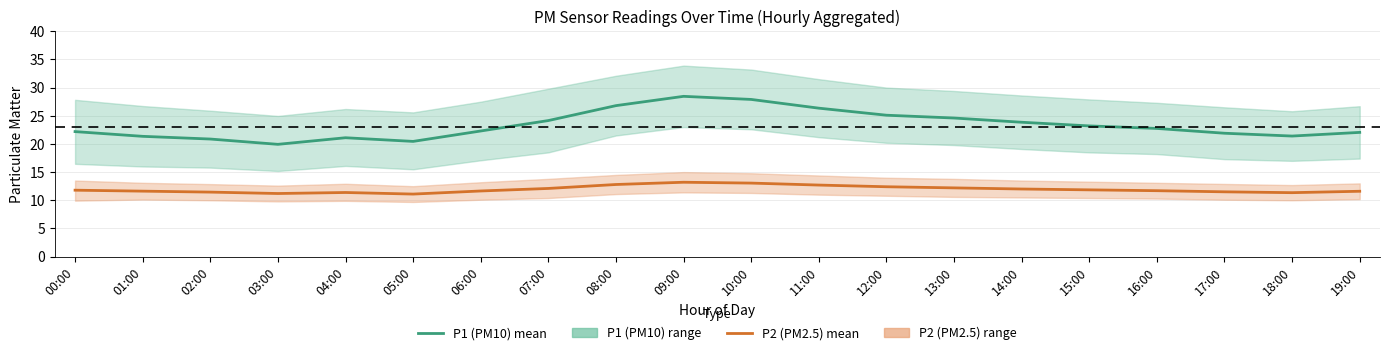

Which series has the largest total across all categories?

P1 (PM10) mean